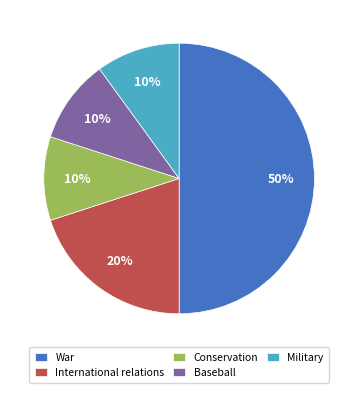

What is the largest slice in the pie chart?

War